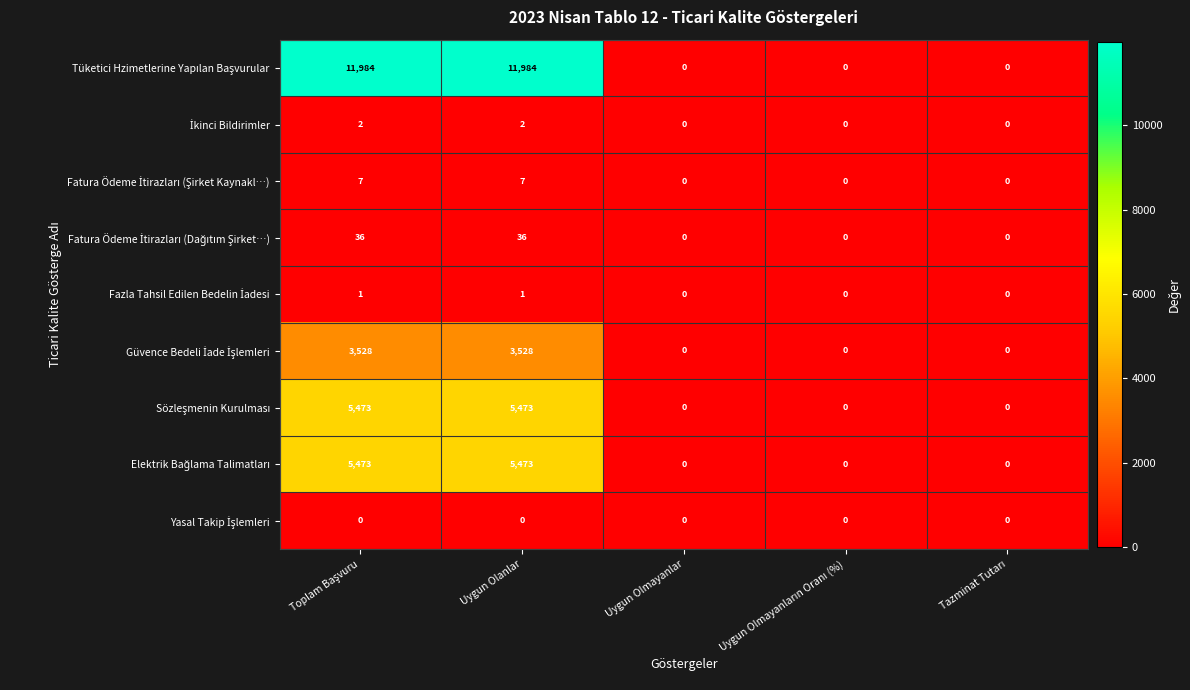

What is the greatest value displayed?

11984